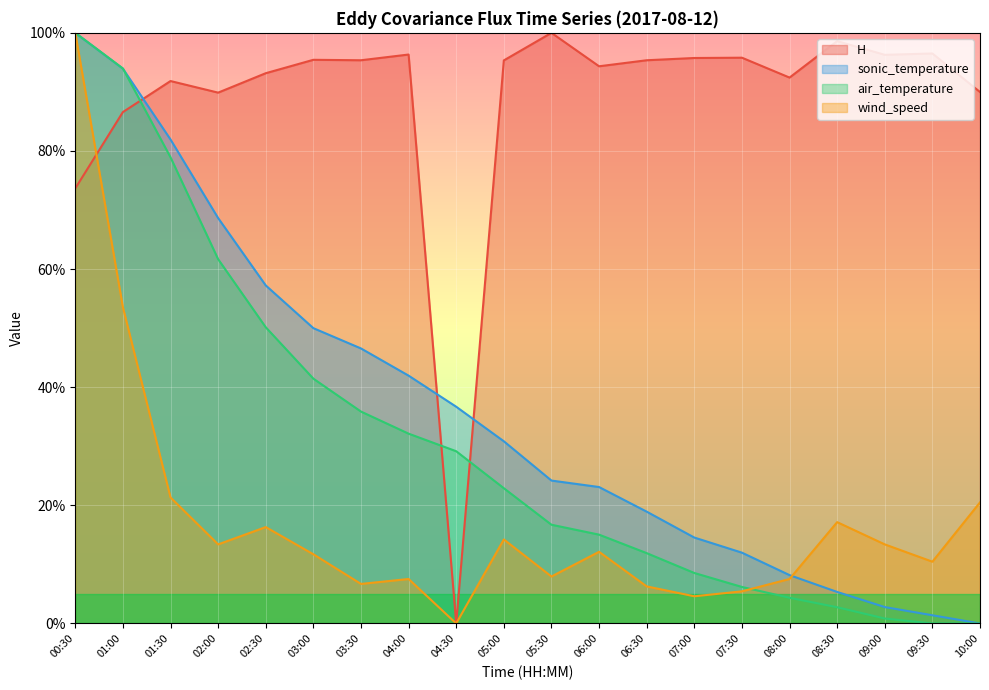

Which series has the largest range (max minus min)?

H